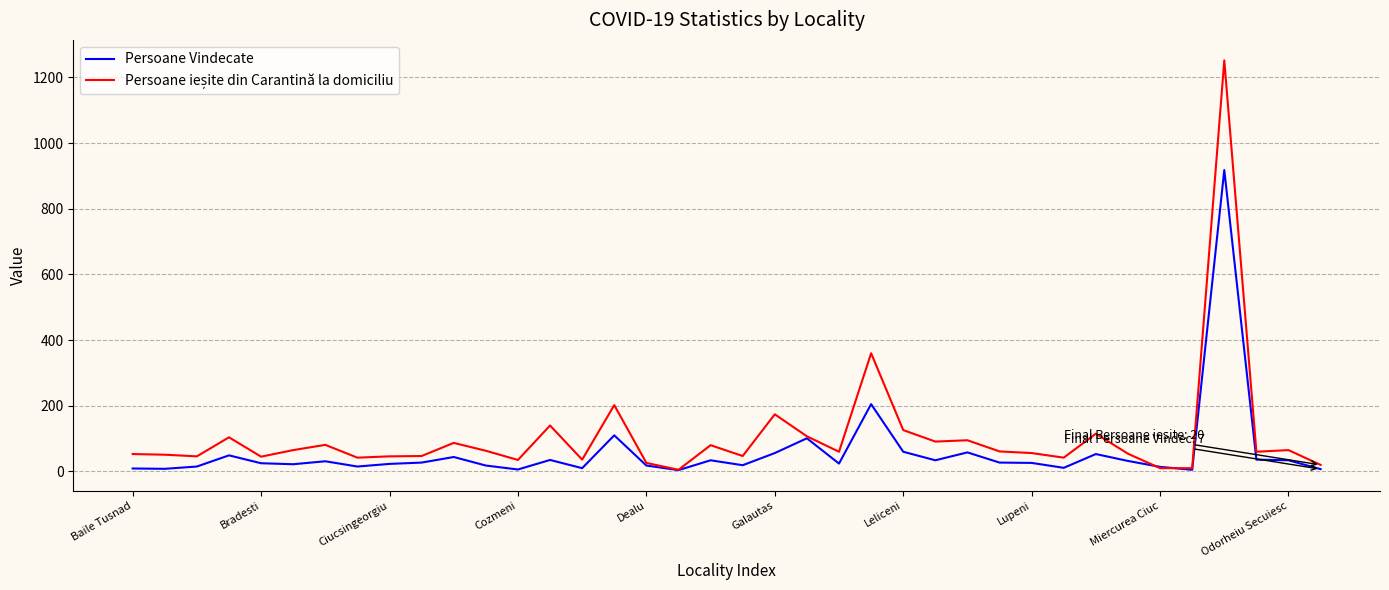

In Persoane ieșite din Carantină la domiciliu, how many points are higher than both neighbors (excluding endpoints)?

12